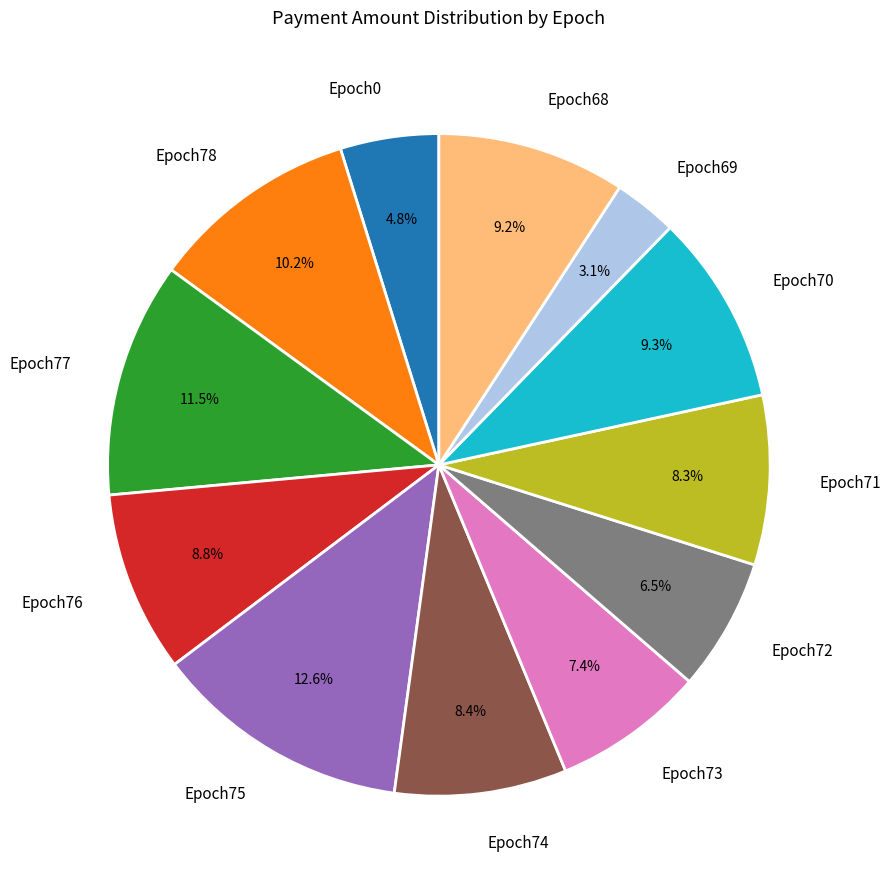

To the nearest percent, what is the difference between the largest and smallest slice percentages?

9%